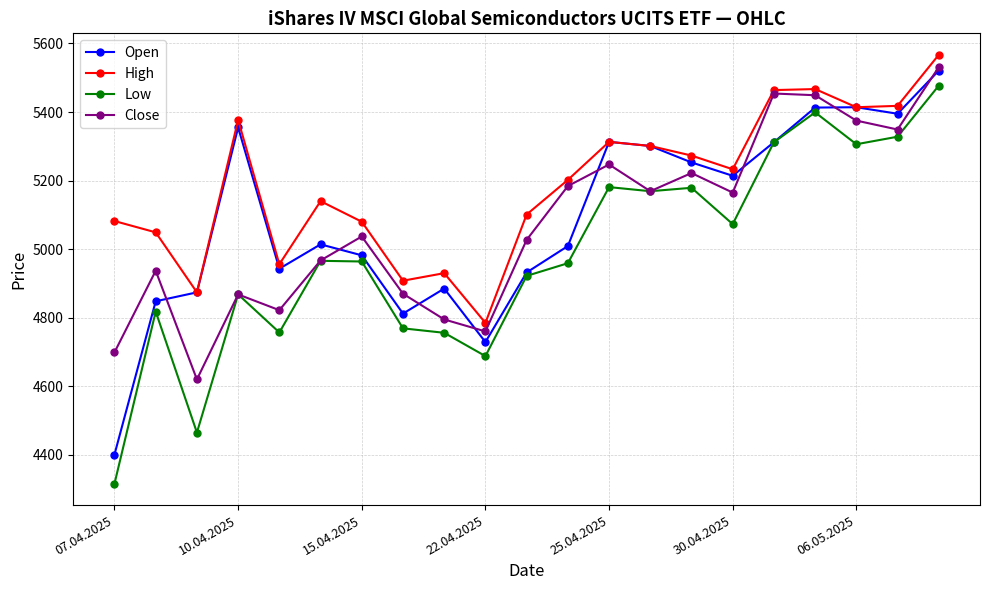

What is the value of the Low point at the 15th from the left?

5179